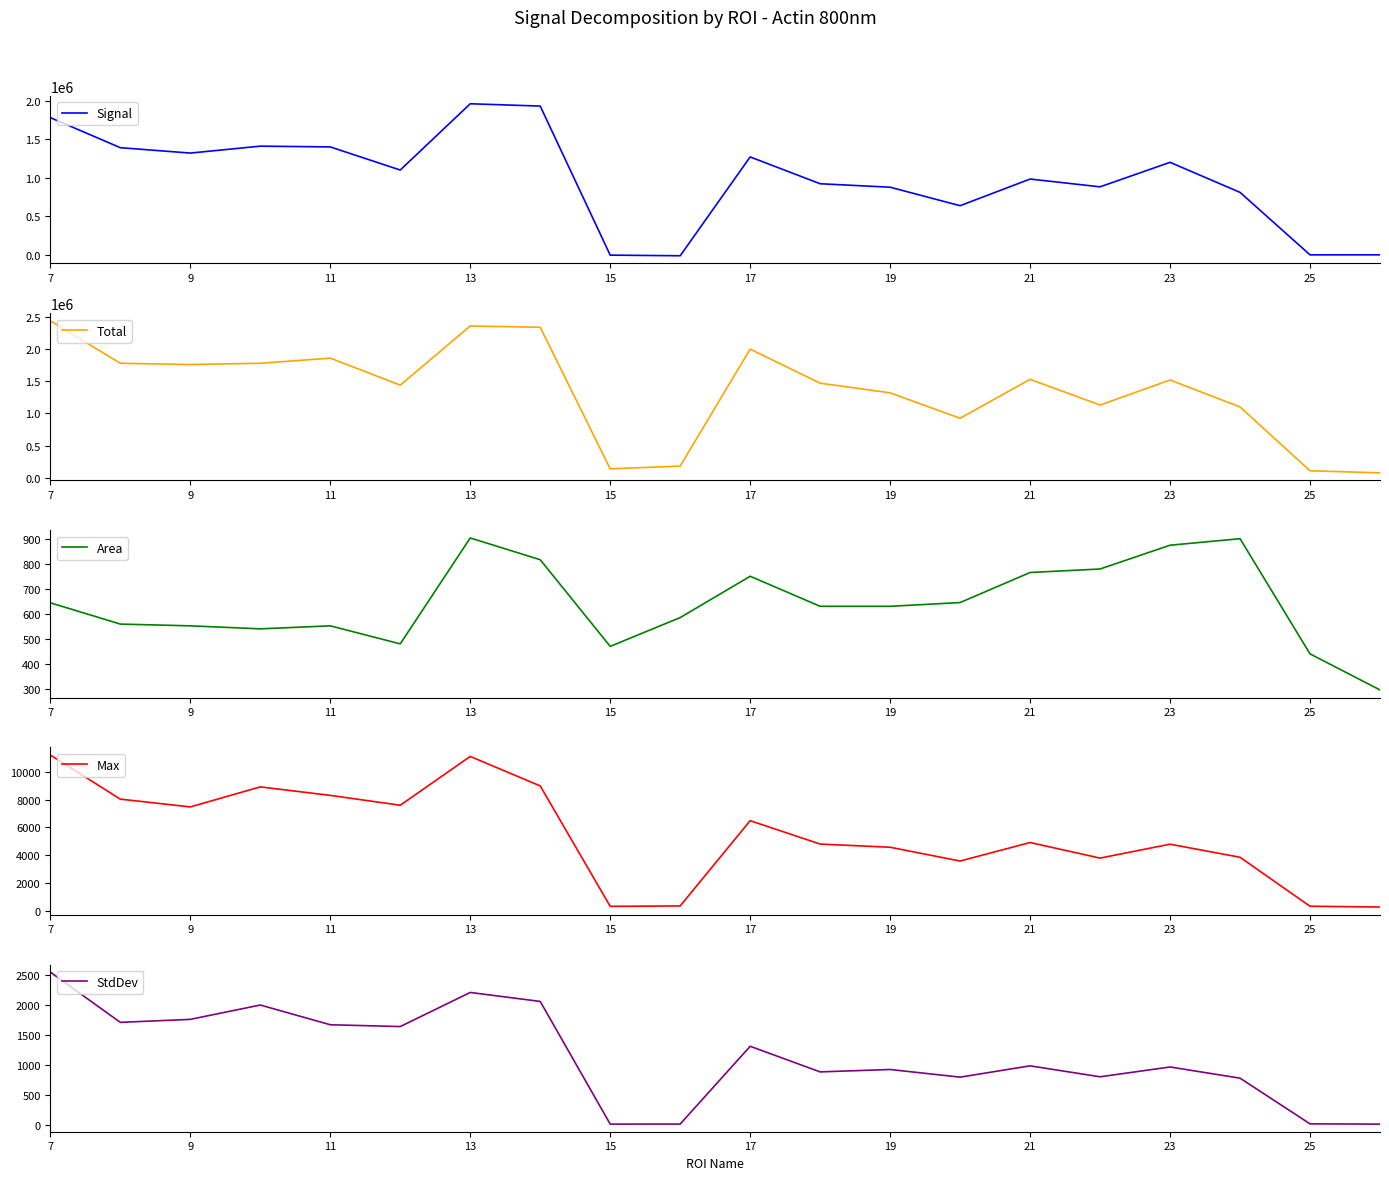

What is the minimum value for Total?

74600